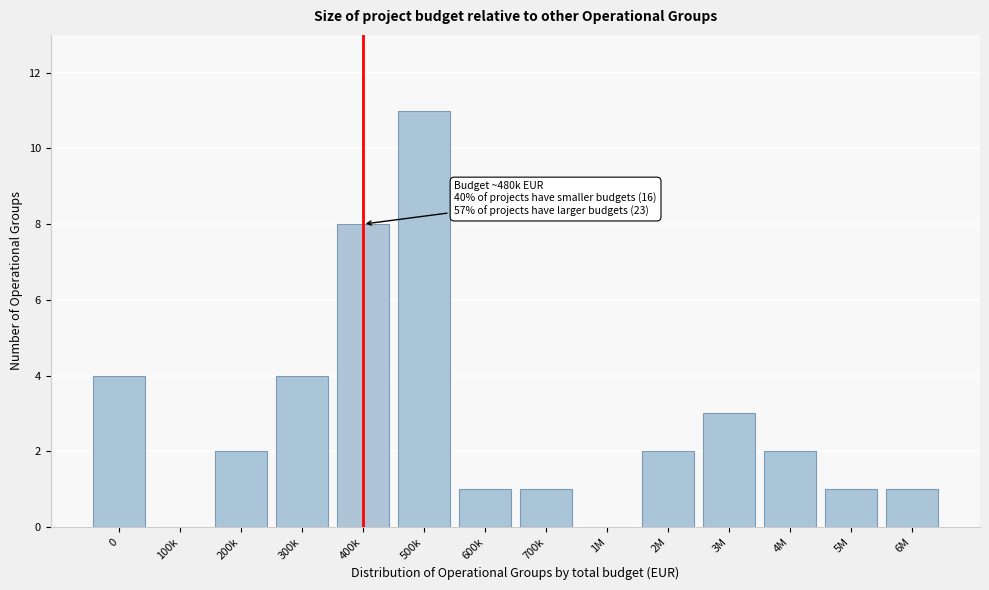

Reading right to left, what are all the values shown in this chart?

6M=1	5M=1	4M=2	3M=3	2M=2	1M=0	700k=1	600k=1	500k=11	400k=8	300k=4	200k=2	100k=0	0=4